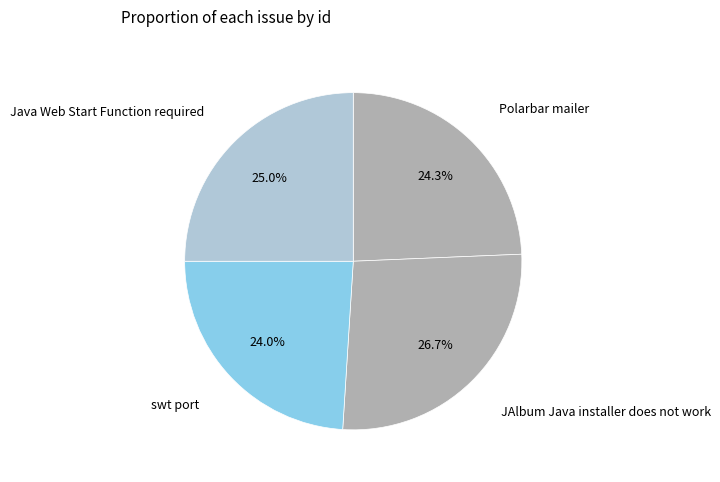

How many slices are in this pie chart?

4